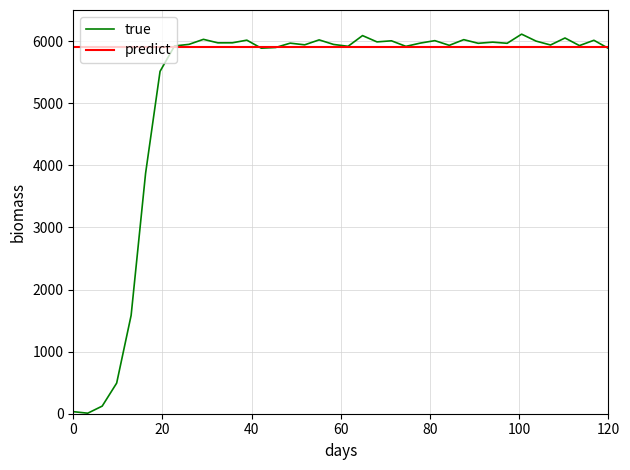

At how many categories does at least one series exceed 5801?

38